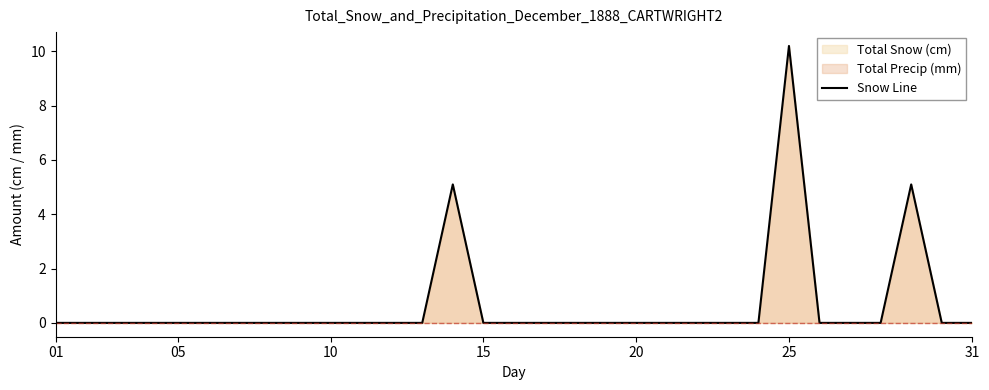

True or false: the data has more than 0 interior local peaks.

True